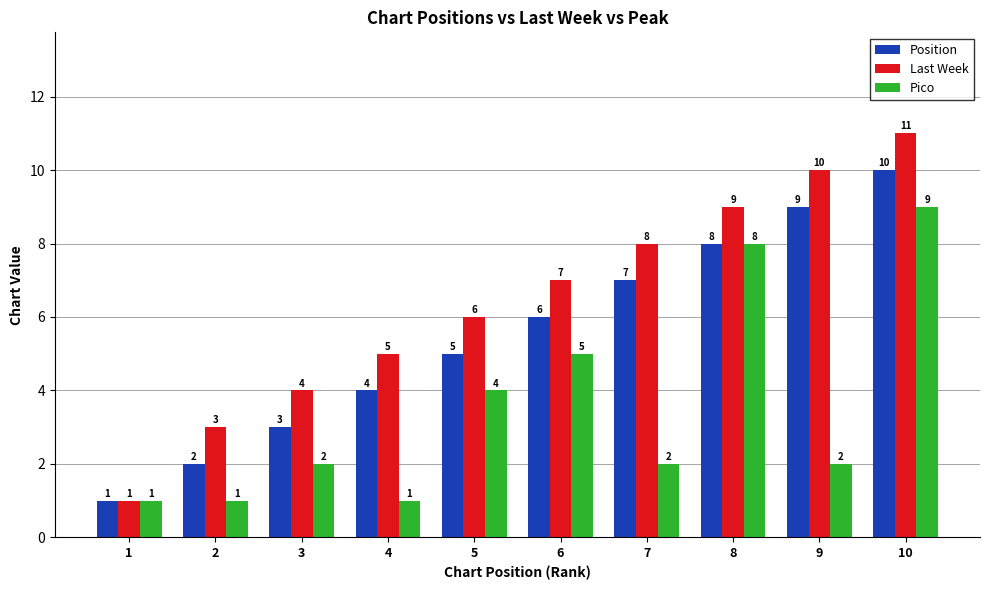

What is the total value across all series at 3?

9